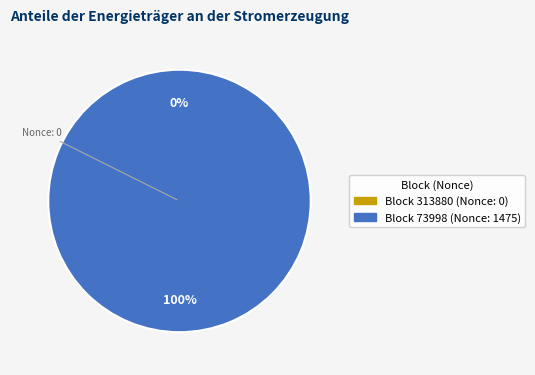

Which category has the smallest portion of the pie?

313880